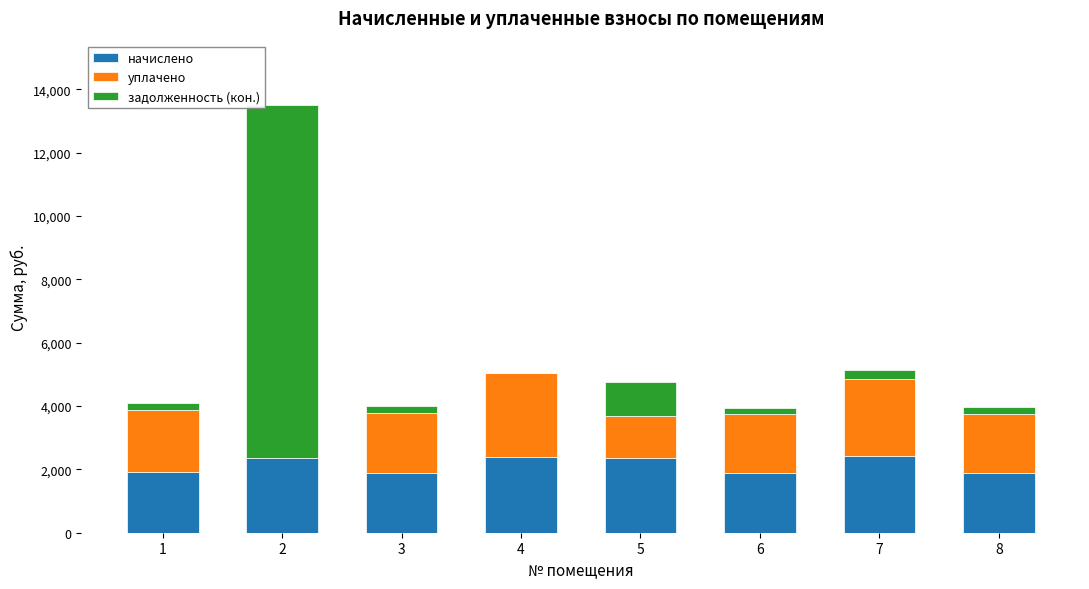

What is the maximum value for начислено?

2432.4